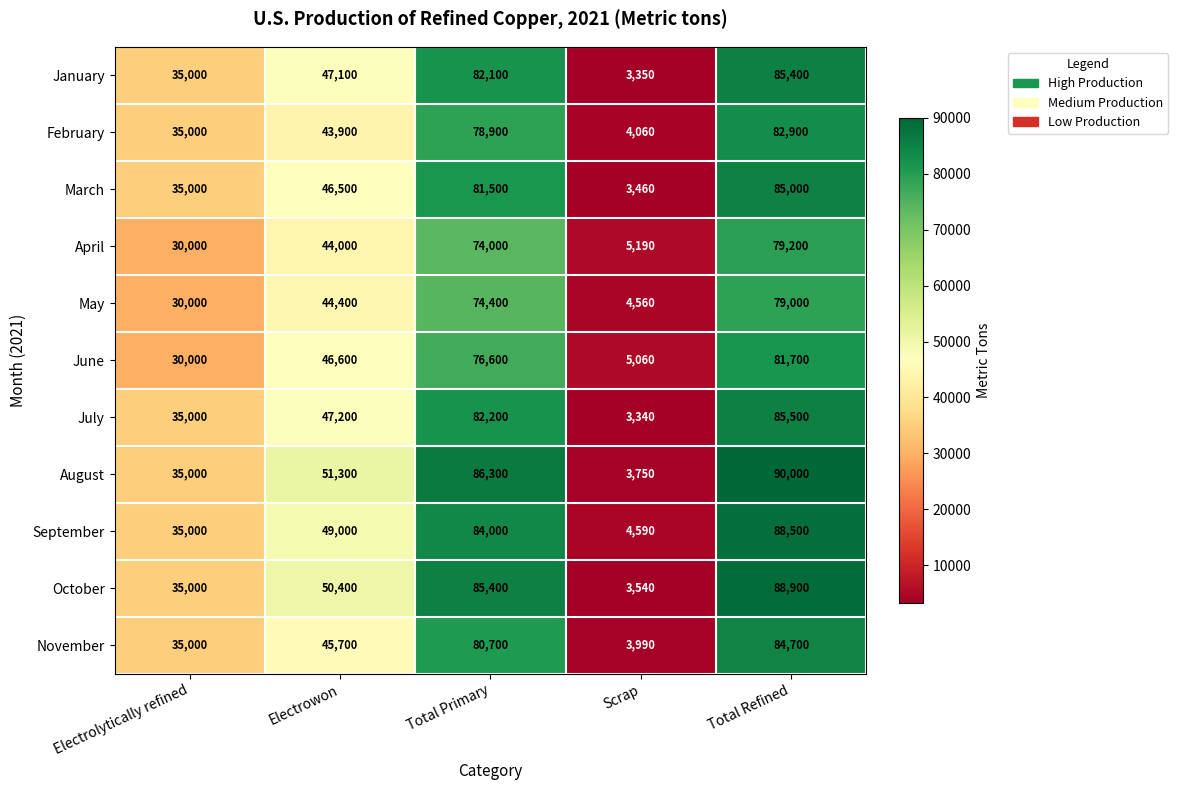

What is the difference between the maximum and minimum values in the June series?

76640